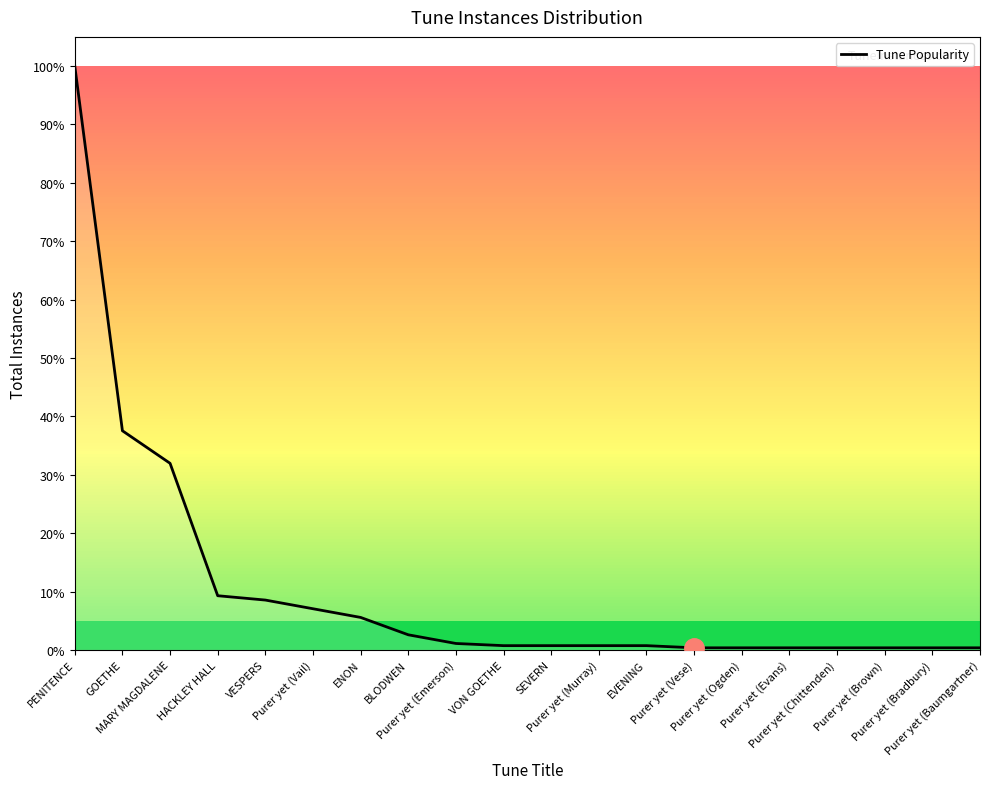

True or false: the data shows 0.6 at Purer yet (Ogden).

False